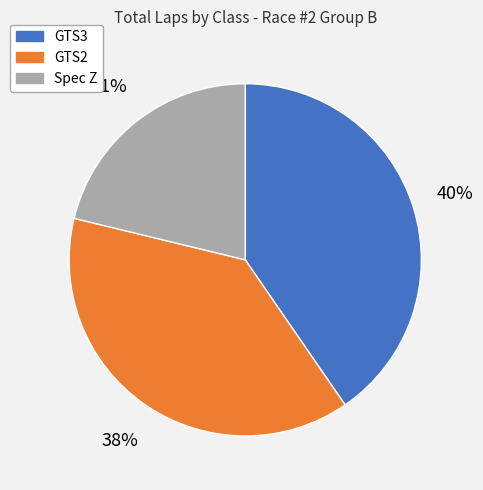

To the nearest percent, what is the combined percentage of Spec Z and GTS2?

60%